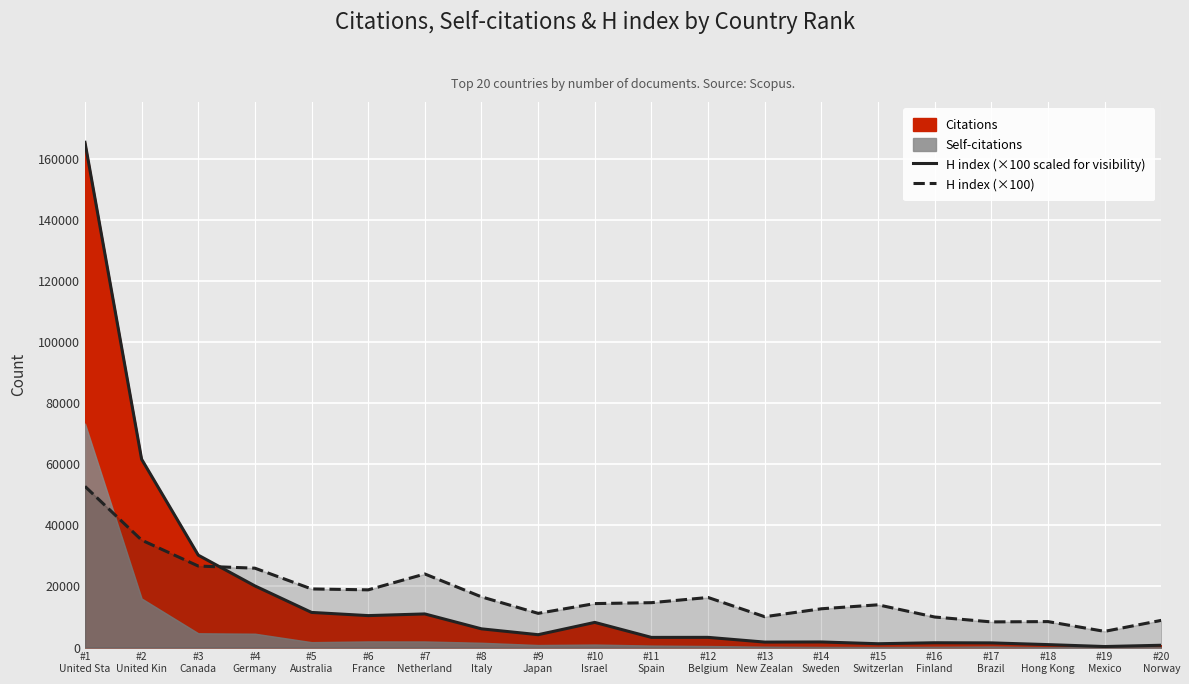

What position from the left is #6
France?

6